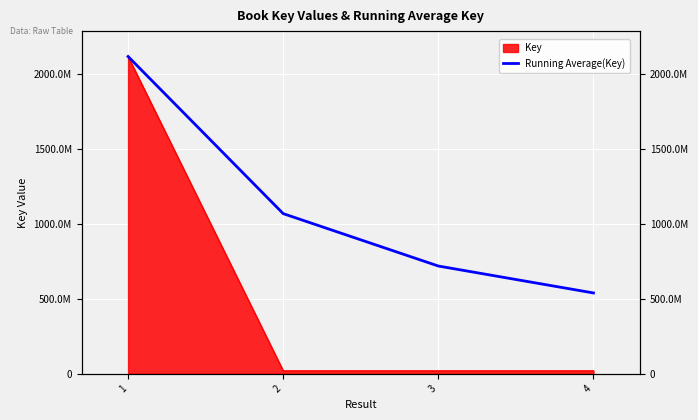

Count the values in the range 719150416 to 2117850418.

3